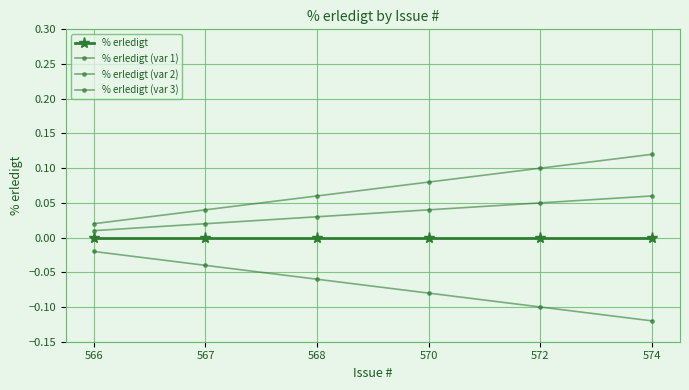

Which series has the widest spread of values?

% erledigt (var 1)